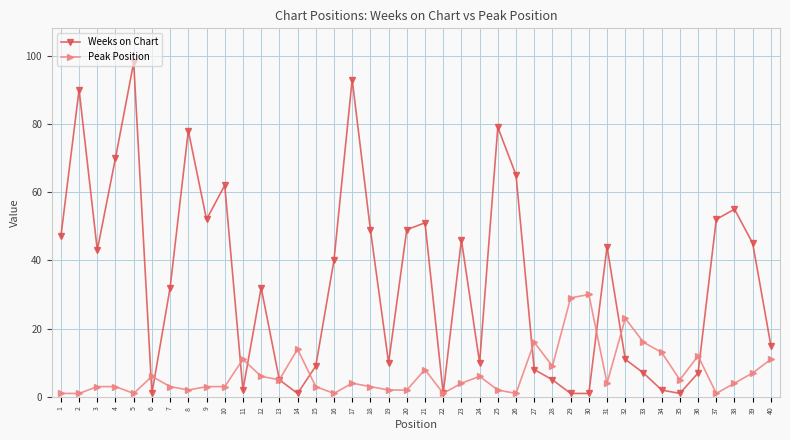

What is the sum of all Weeks on Chart values?

1369